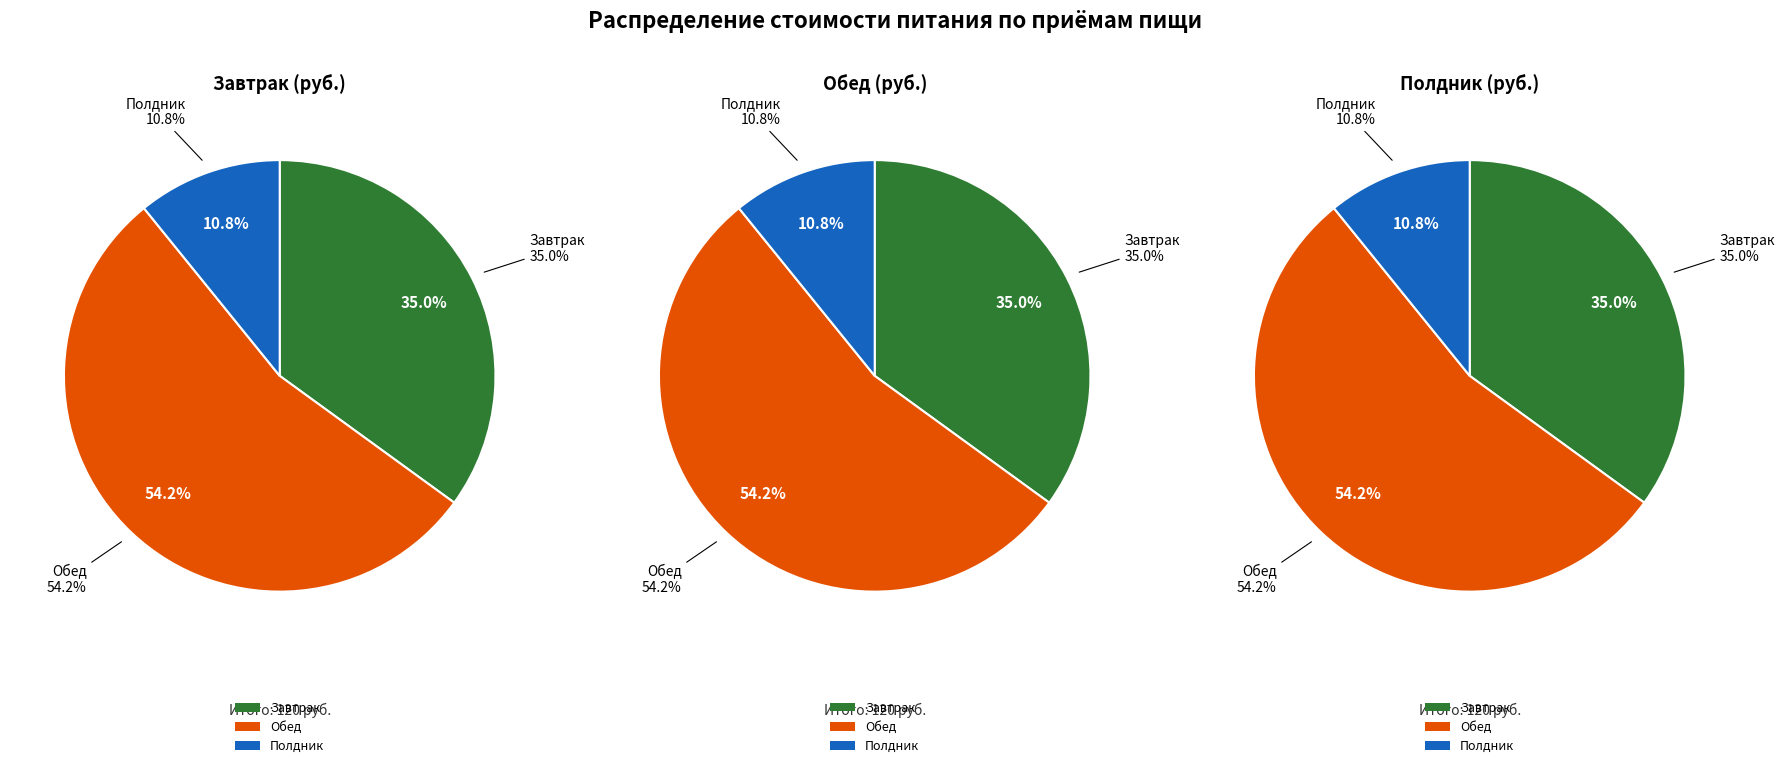

What is the majority slice?

Обед